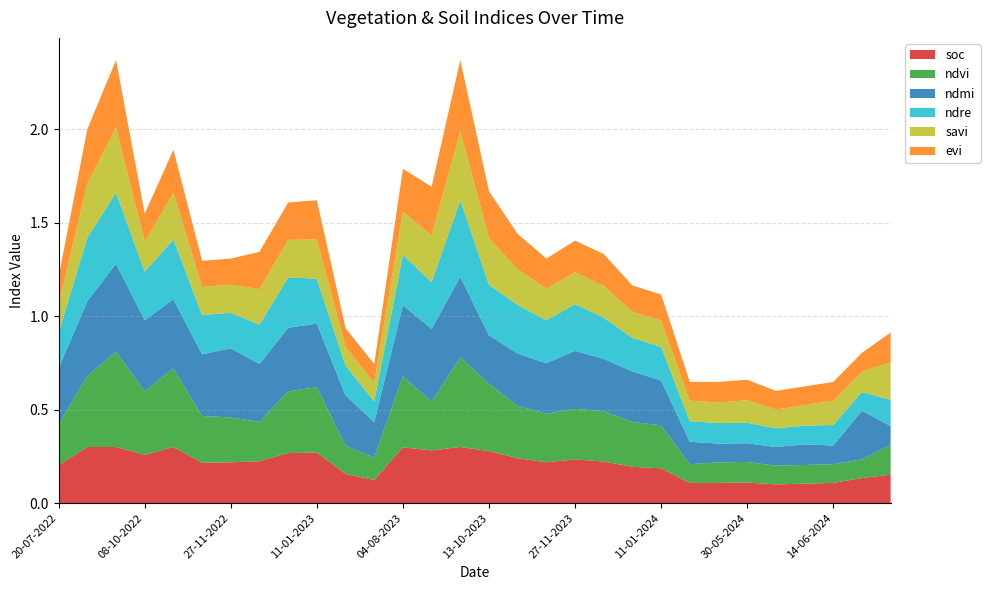

Reading left to right, what are all the values shown in this chart?

soc: 0.2	0.3	0.3	0.3	0.3	0.2	0.2	0.2	0.3	0.3	0.2	0.1	0.3	0.3	0.3	0.3	0.2	0.2	0.2	0.2	0.2	0.2	0.1	0.1	0.1	0.1	0.1	0.1	0.1	0.2
ndvi: 0.2	0.4	0.5	0.3	0.4	0.2	0.2	0.2	0.3	0.3	0.1	0.1	0.4	0.3	0.5	0.4	0.3	0.3	0.3	0.3	0.2	0.2	0.1	0.1	0.1	0.1	0.1	0.1	0.1	0.2
ndmi: 0.3	0.4	0.5	0.4	0.4	0.3	0.4	0.3	0.3	0.3	0.3	0.2	0.4	0.4	0.4	0.3	0.3	0.3	0.3	0.3	0.3	0.2	0.1	0.1	0.1	0.1	0.1	0.1	0.3	0.1
ndre: 0.2	0.3	0.4	0.3	0.3	0.2	0.2	0.2	0.3	0.2	0.2	0.1	0.3	0.2	0.4	0.3	0.3	0.2	0.2	0.2	0.2	0.2	0.1	0.1	0.1	0.1	0.1	0.1	0.1	0.1
savi: 0.1	0.3	0.3	0.2	0.2	0.1	0.1	0.2	0.2	0.2	0.1	0.1	0.2	0.2	0.4	0.2	0.2	0.2	0.2	0.2	0.1	0.1	0.1	0.1	0.1	0.1	0.1	0.1	0.1	0.2
evi: 0.1	0.3	0.4	0.1	0.2	0.1	0.1	0.2	0.2	0.2	0.1	0.1	0.2	0.3	0.4	0.2	0.2	0.2	0.2	0.2	0.1	0.1	0.1	0.1	0.1	0.1	0.1	0.1	0.1	0.2